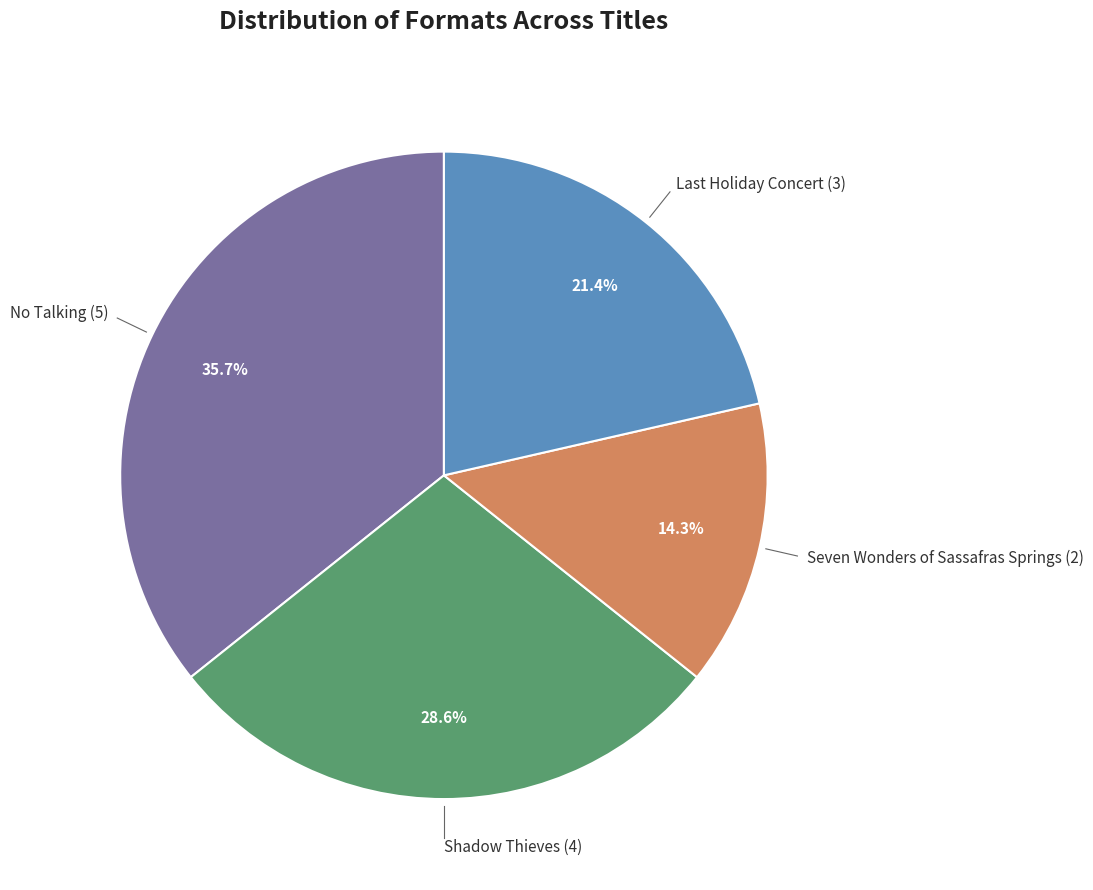

How many slices are in this pie chart?

4